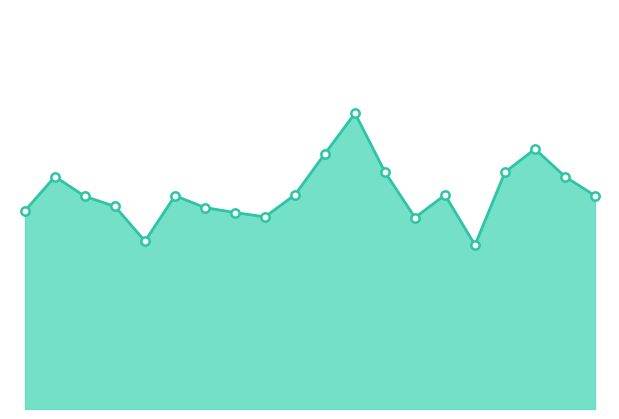

Does the chart have visible grid lines?

No